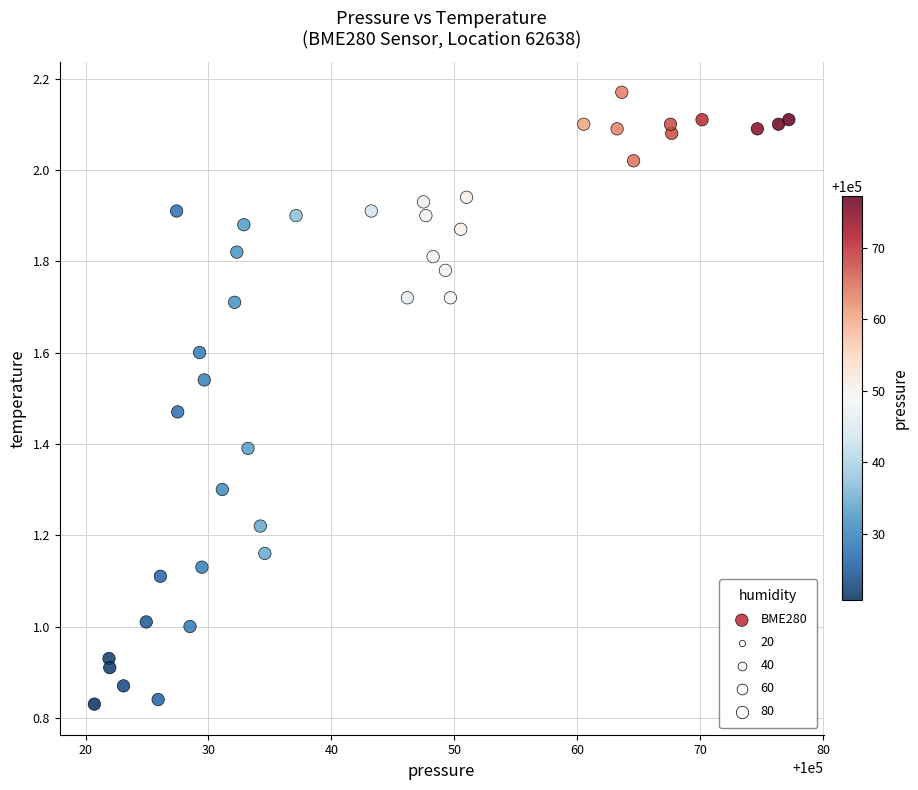

What is the range of Y values (max minus min)?

1.3